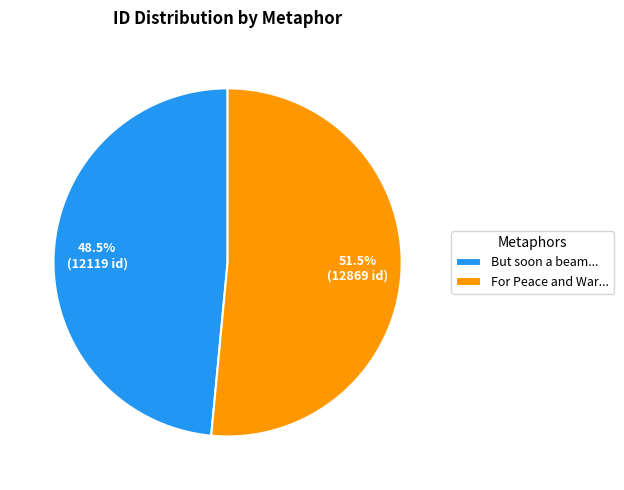

What is the ratio of the value at For Peace and War... to the value at But soon a beam...?

1.1